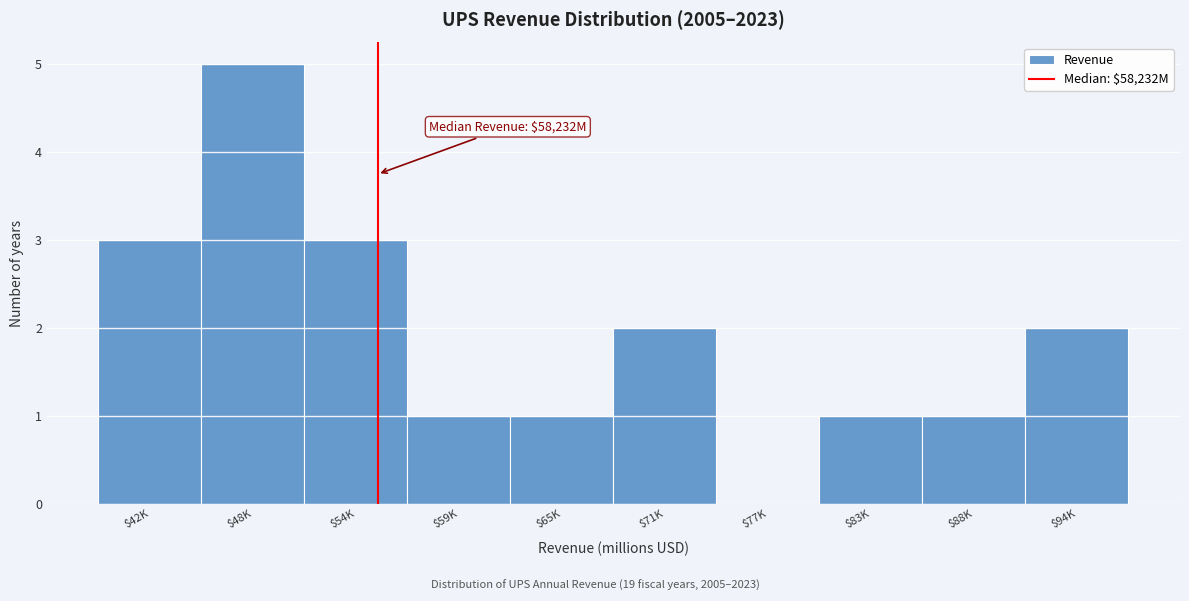

The value at $42K is 4. True or false?

False